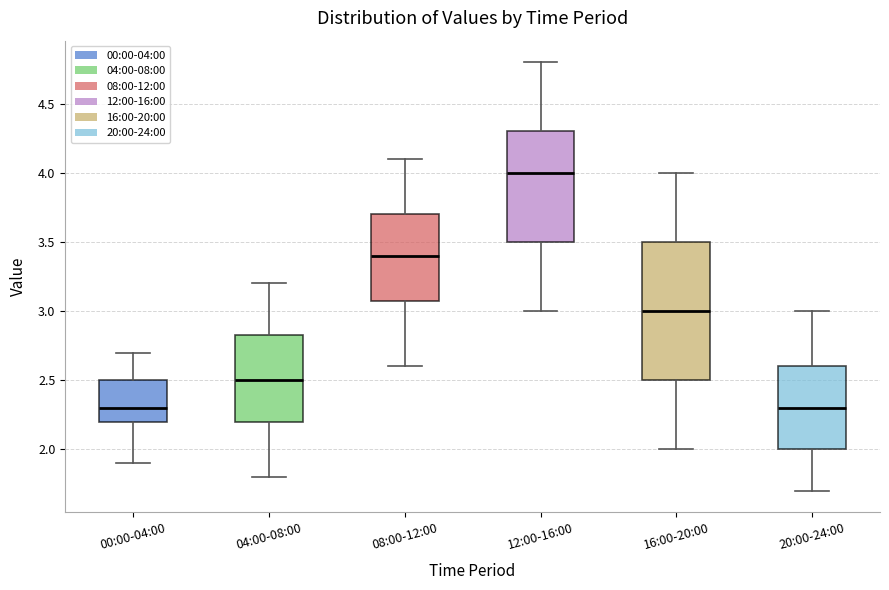

Where is the upper edge of the box for 04:00-08:00 on the y-axis? The values are not printed on the chart, so give them approximately, as read against the axis.

2.85